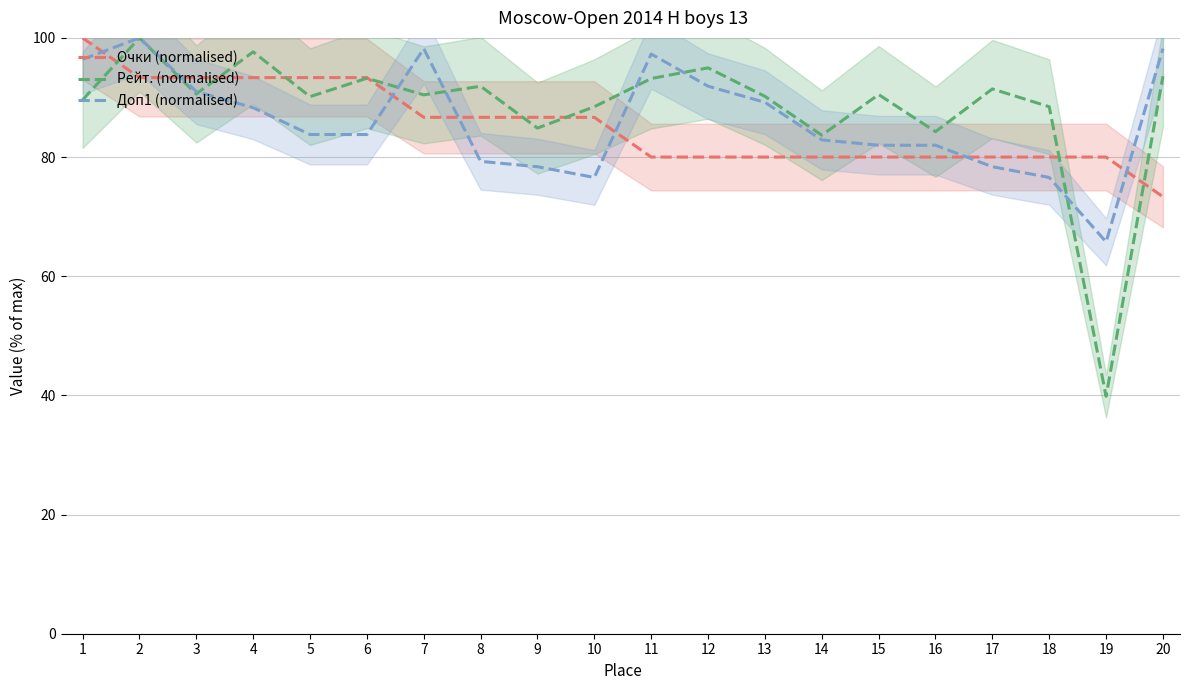

Is it true that Рейт. (normalised) equals 58.0 at 19?

False